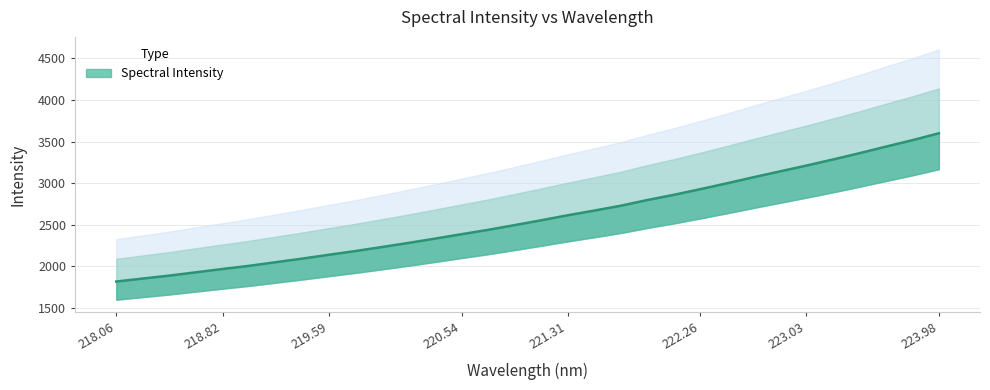

What is the smallest value displayed?

1818.5